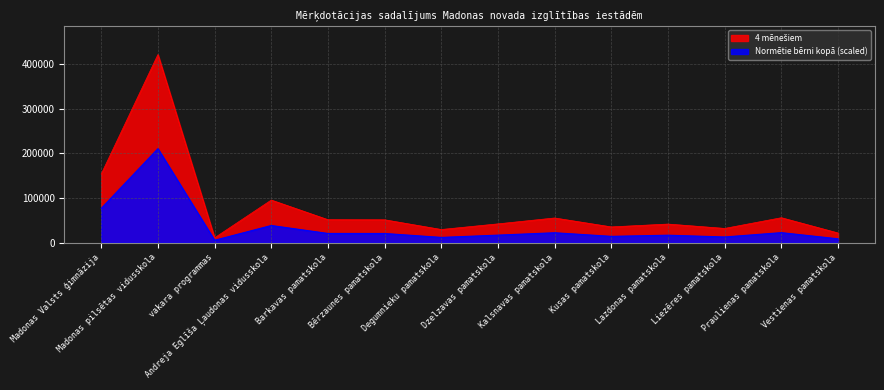

At which label is Normētie bērni kopā closest to 108047?

Madonas Valsts ģimnāzija